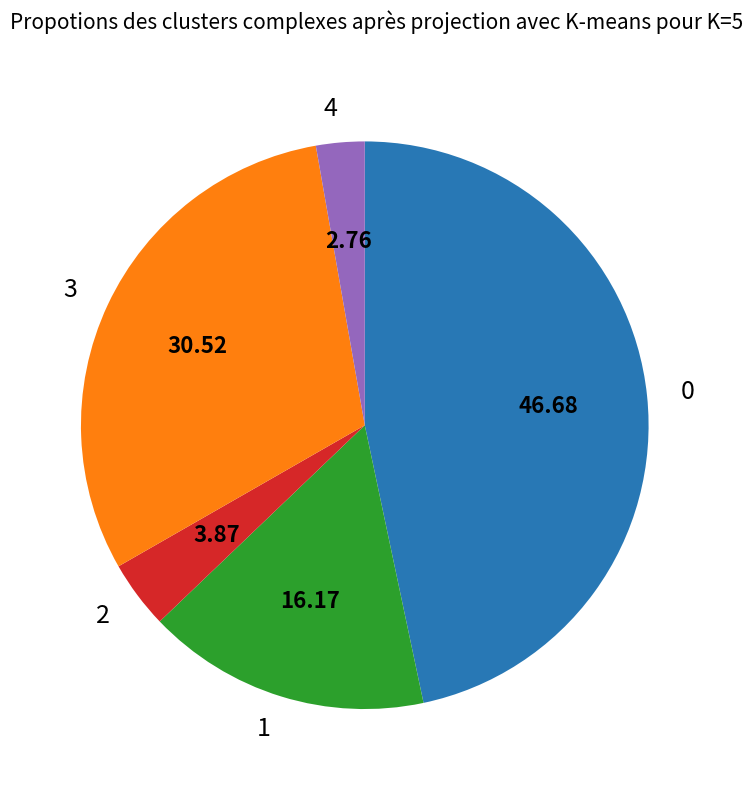

How many slices are in this pie chart?

5